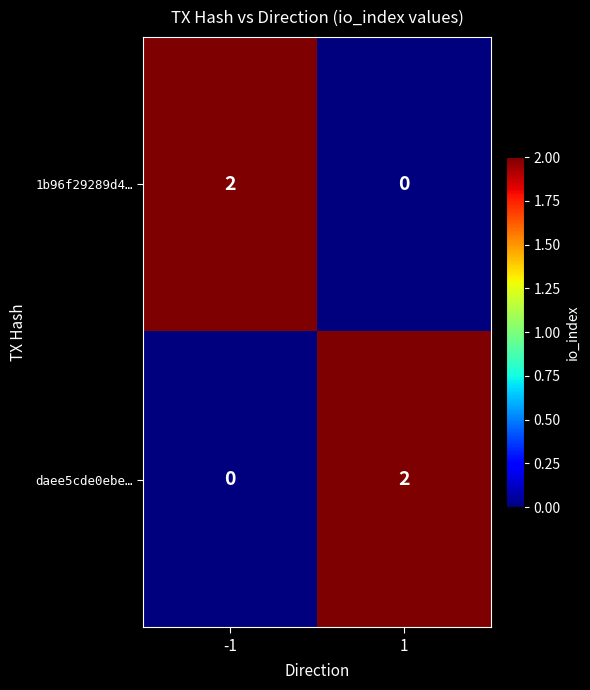

The daee5cde0ebe… series shows 0 at -1. True or false?

True